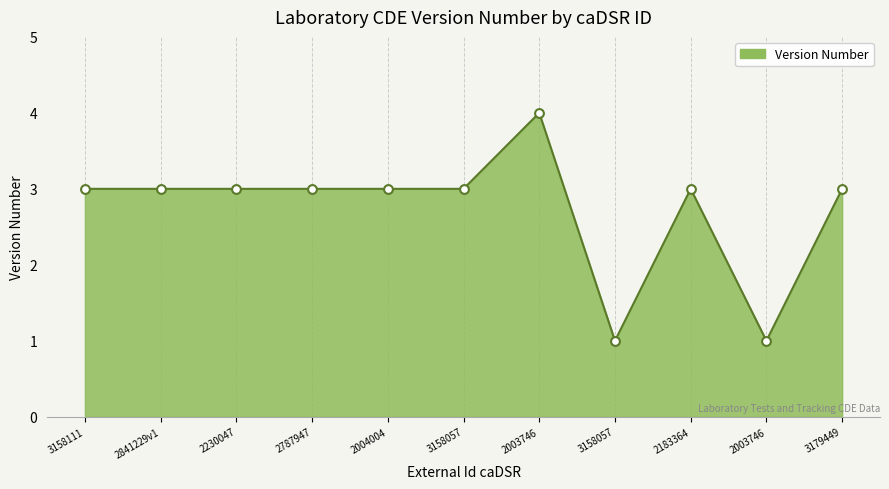

Does the chart have visible grid lines?

No